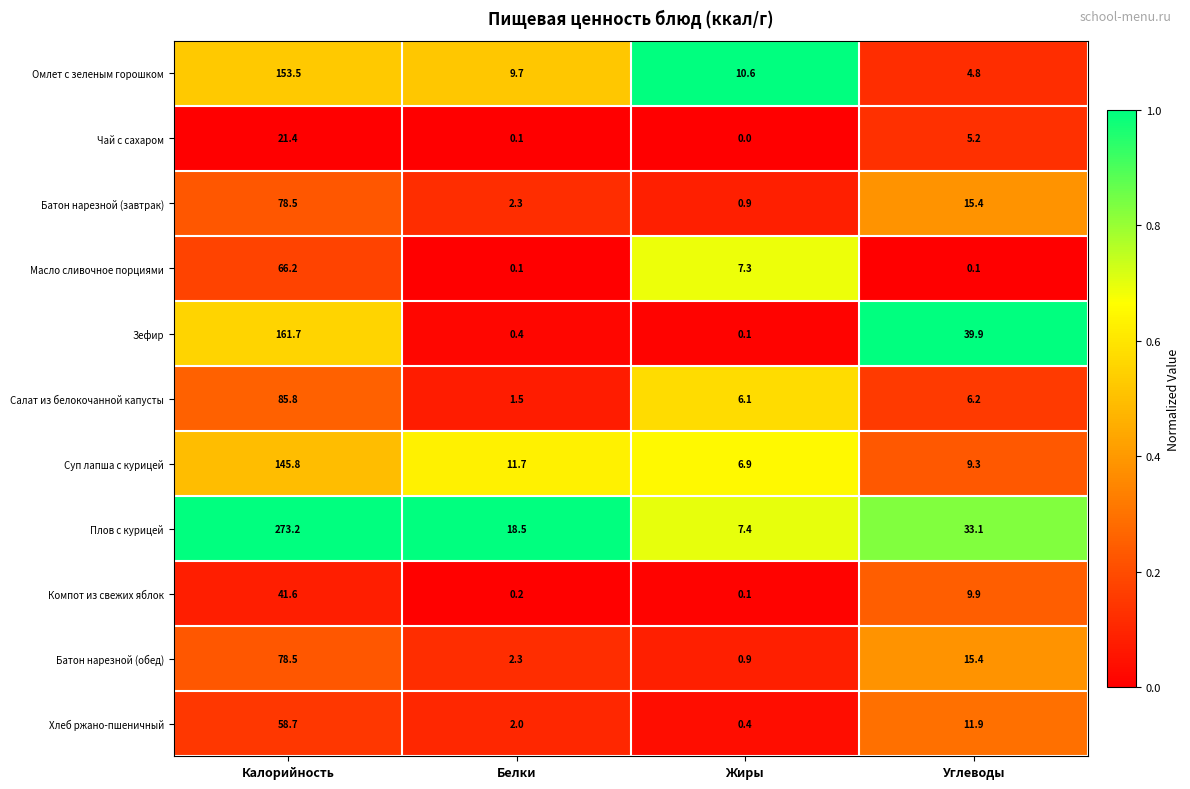

The Батон нарезной (обед) series shows 1.5 at Жиры. True or false?

False